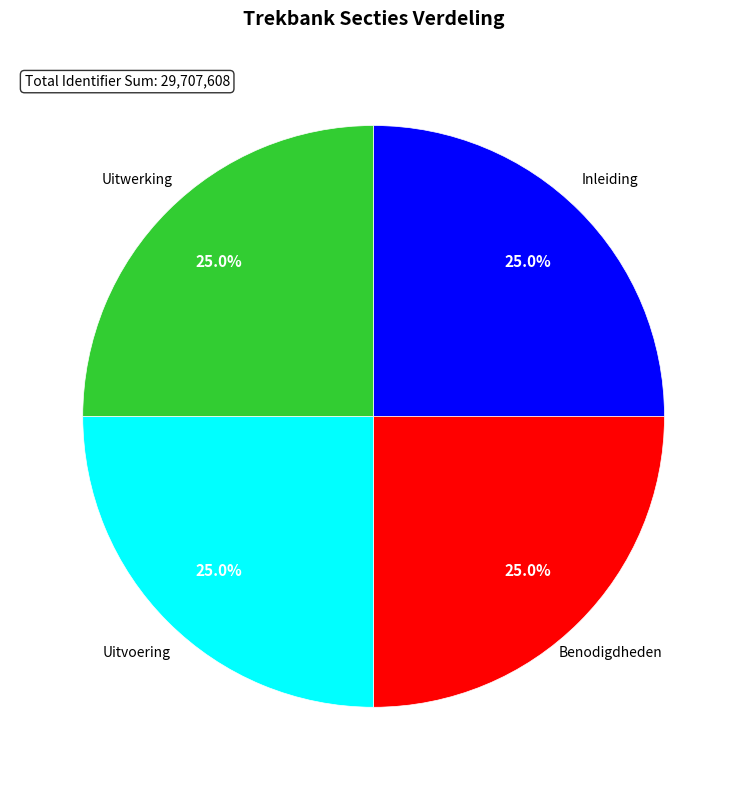

To the nearest percent, what portion does Inleiding represent?

25%